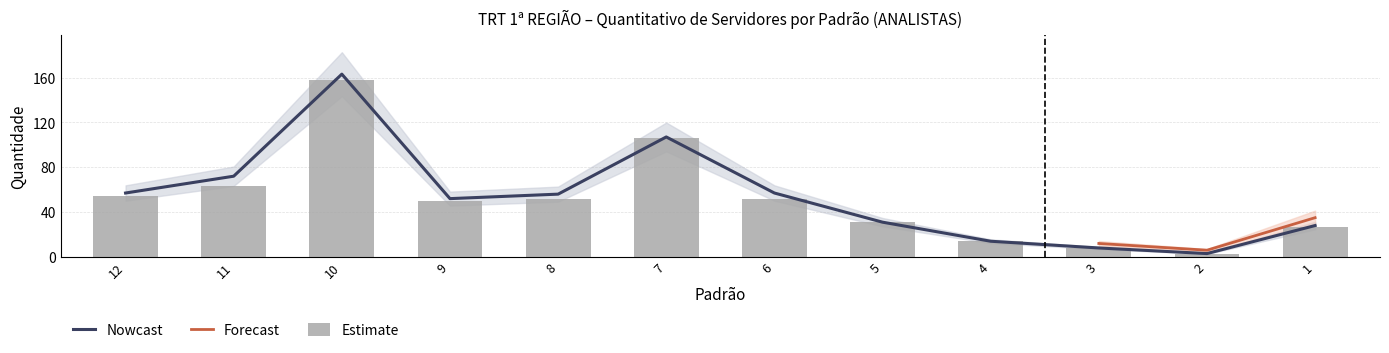

Which has a higher value, 5 or 2?

5